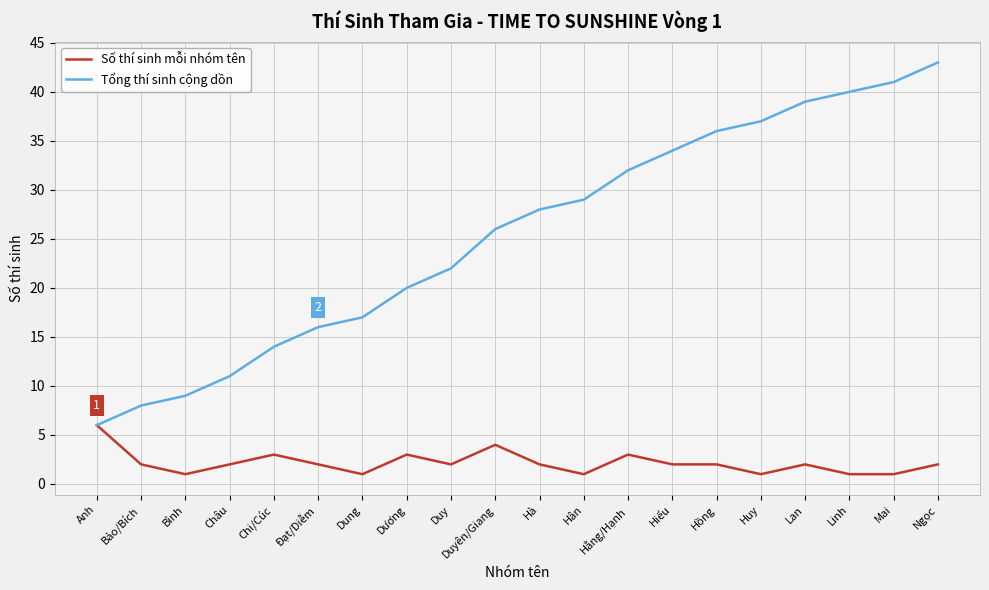

Count the number of data series in this chart.

2